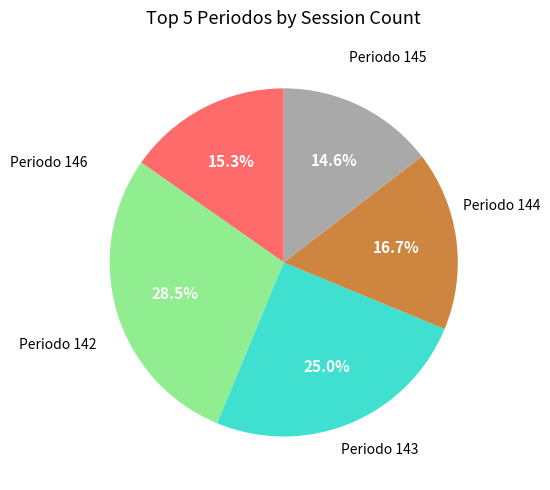

Is there a majority slice in this chart?

No